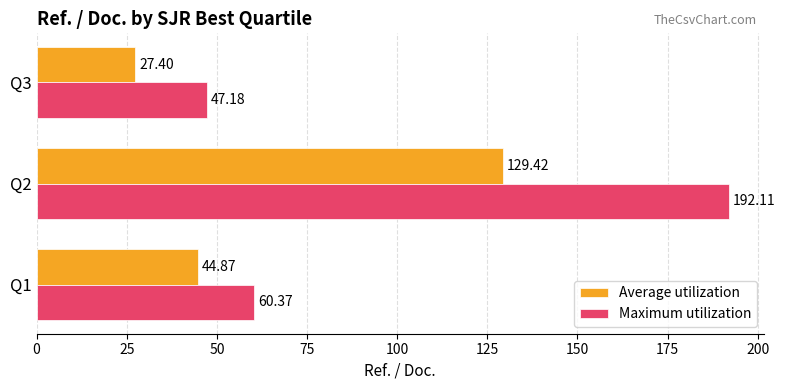

What are all the series names shown in the legend?

Average utilization, Maximum utilization